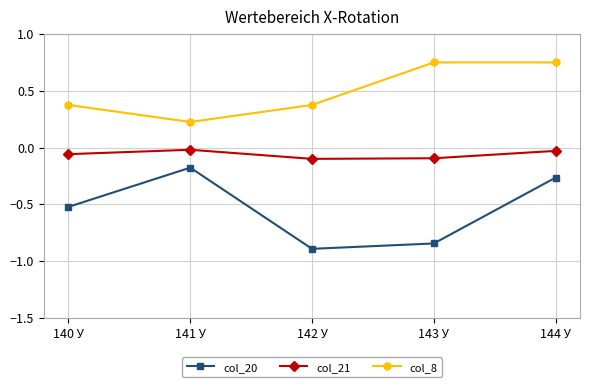

The value of col_20 at 140 У is -0.5. True or false?

True